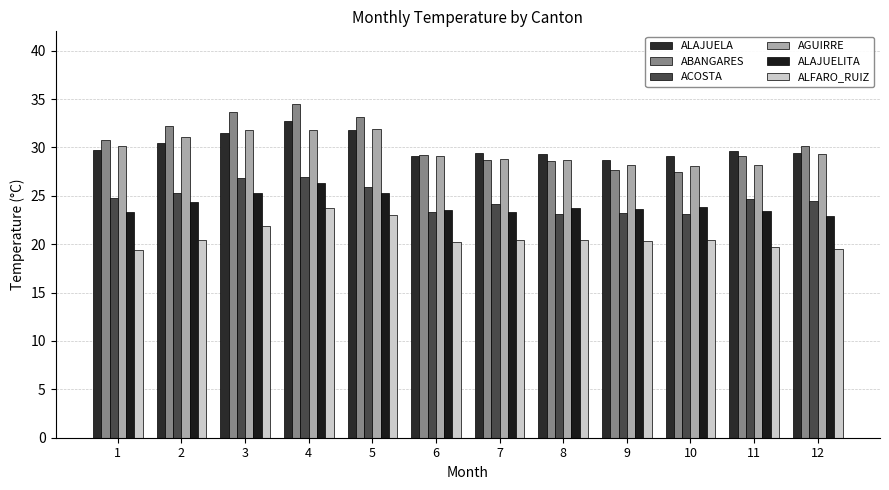

The value of ALAJUELITA at 10 is 16.3. True or false?

False